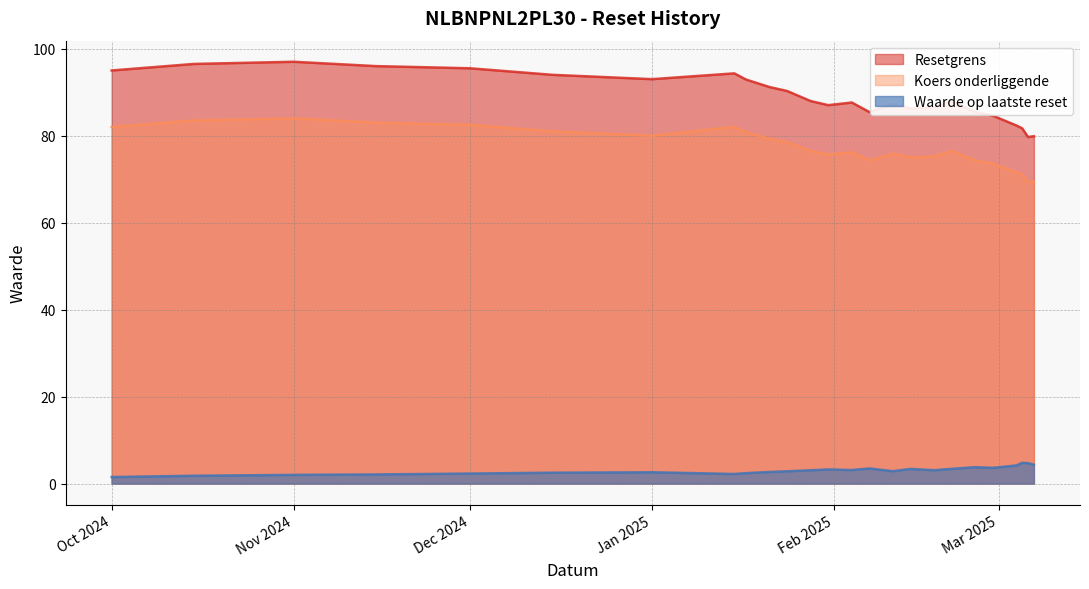

True or false: Koers onderliggende and Waarde op laatste reset intersect in this chart.

False